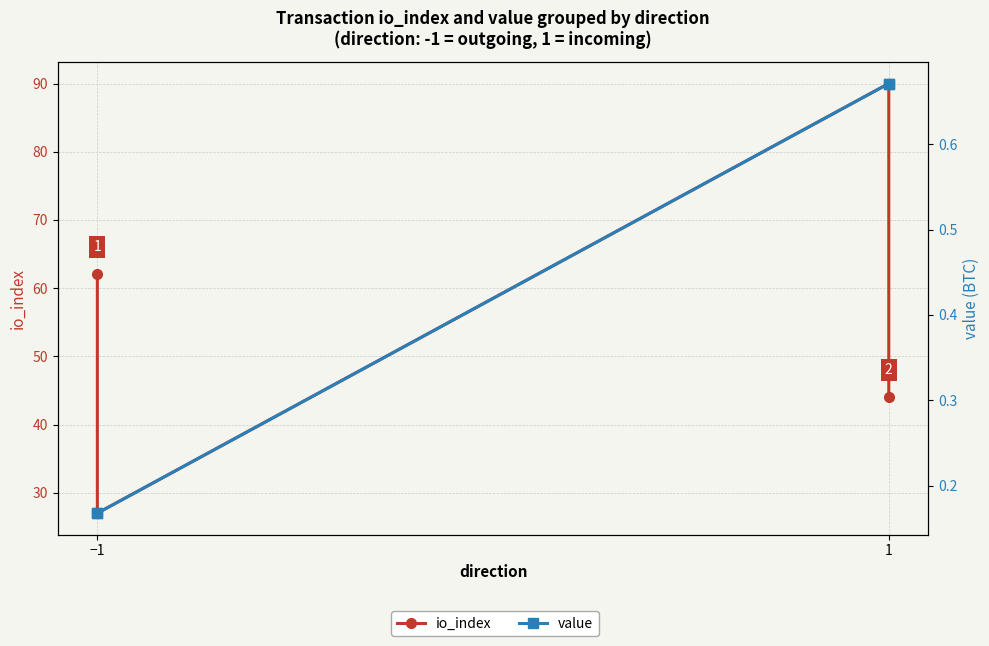

What is the difference between the second highest and minimum values in the io_index series?

35.0